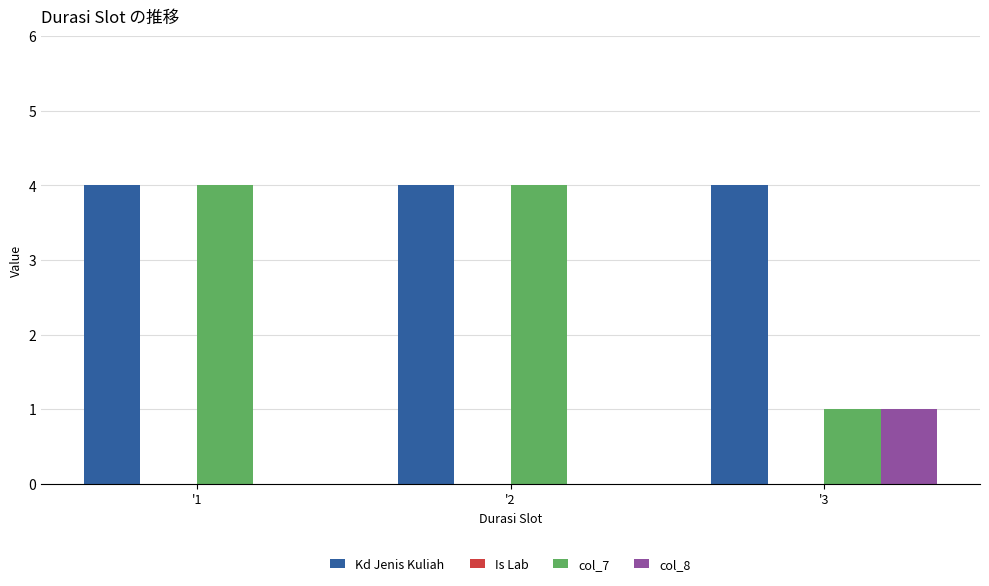

What is the maximum value for Kd Jenis Kuliah?

4